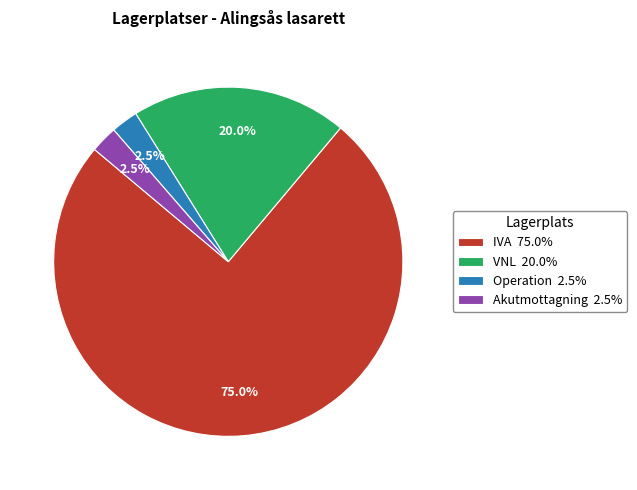

To the nearest percent, what is the difference between the largest and smallest slice percentages?

72%